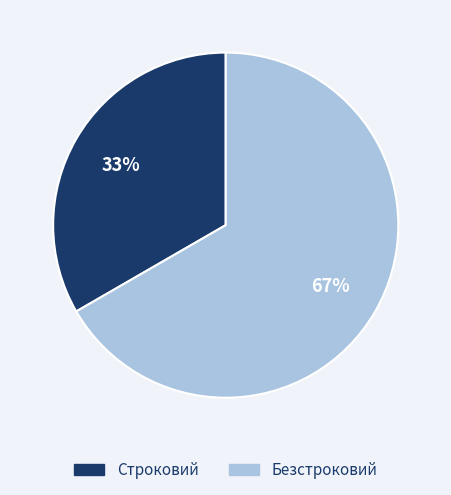

Between Строковий and Безстроковий, which is larger?

Безстроковий